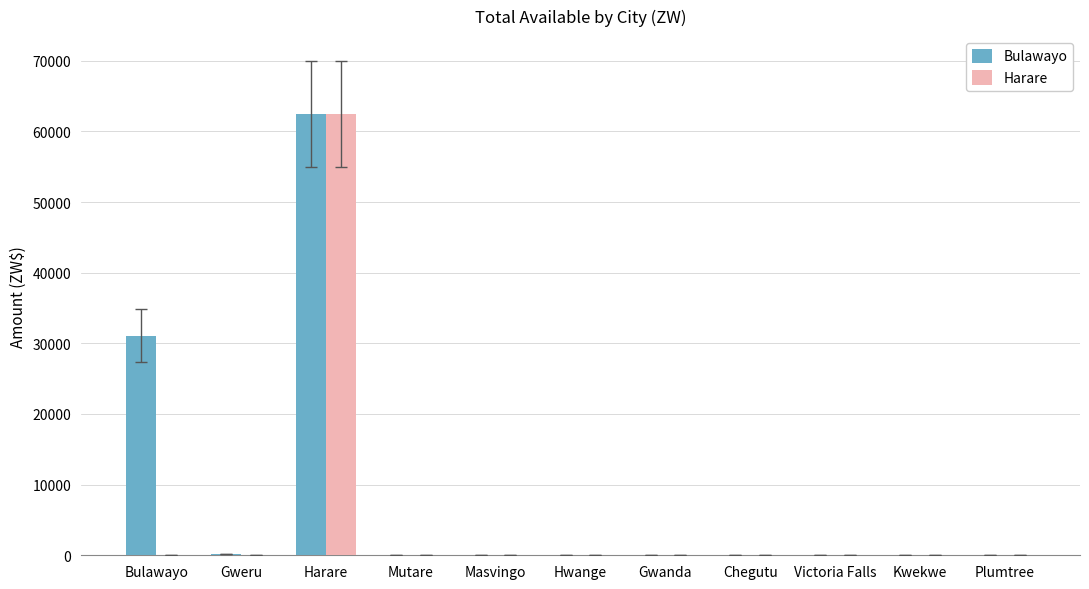

Which label corresponds to the largest value in the chart?

Harare